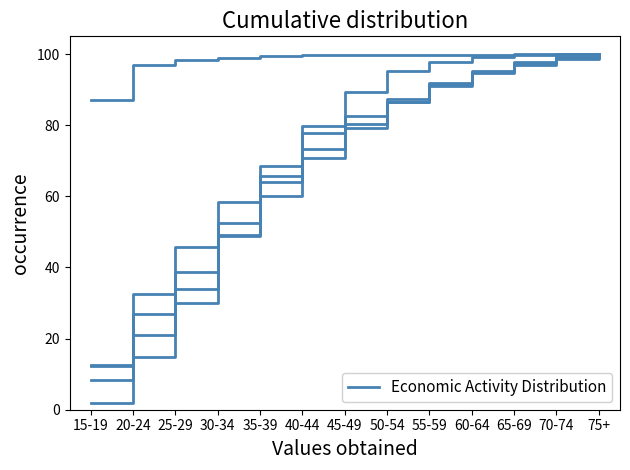

What is the total value across all series at 50-54?

455.9